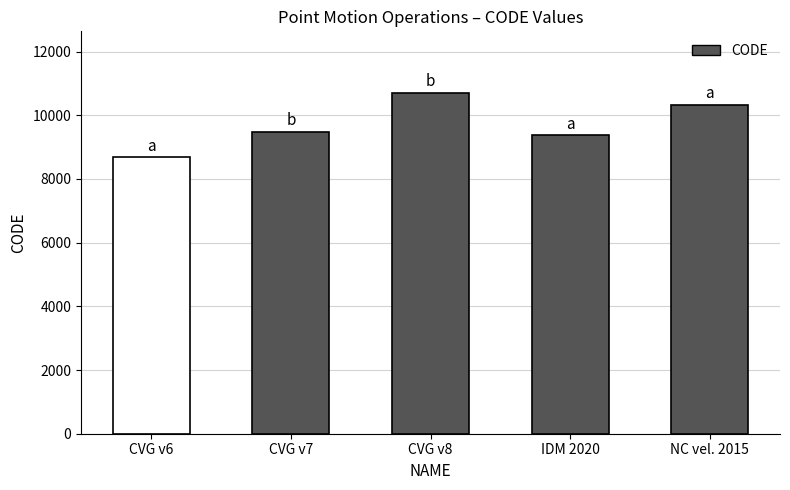

Rank the categories by value from lowest to highest.

CVG v6, IDM 2020, CVG v7, NC vel. 2015, CVG v8